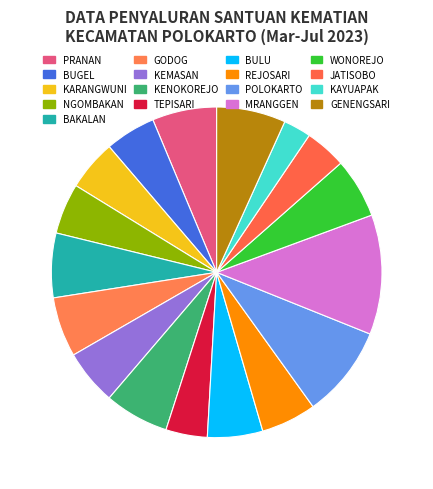

How many slices are in this pie chart?

17